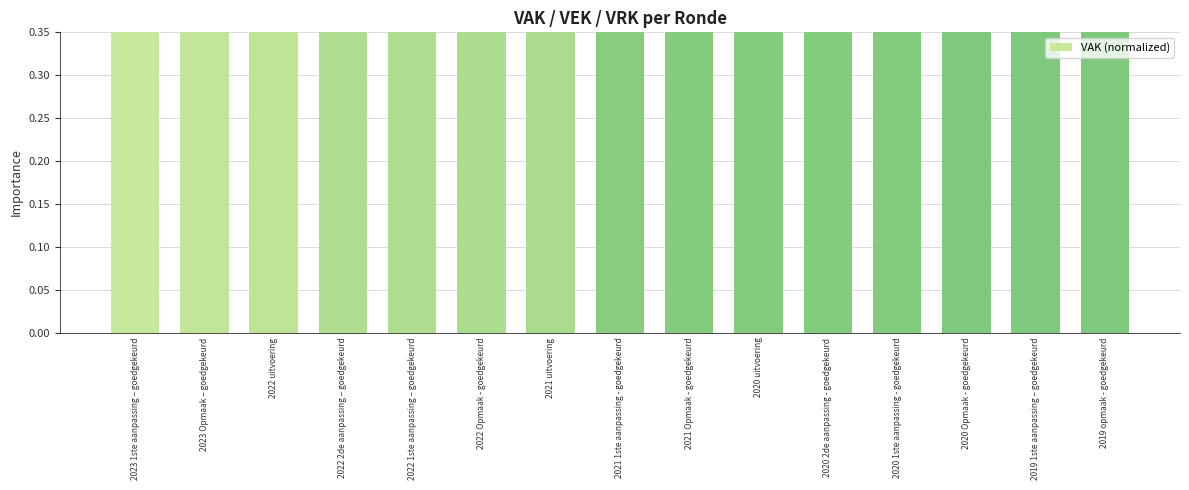

What is the sum of all values?

12.3